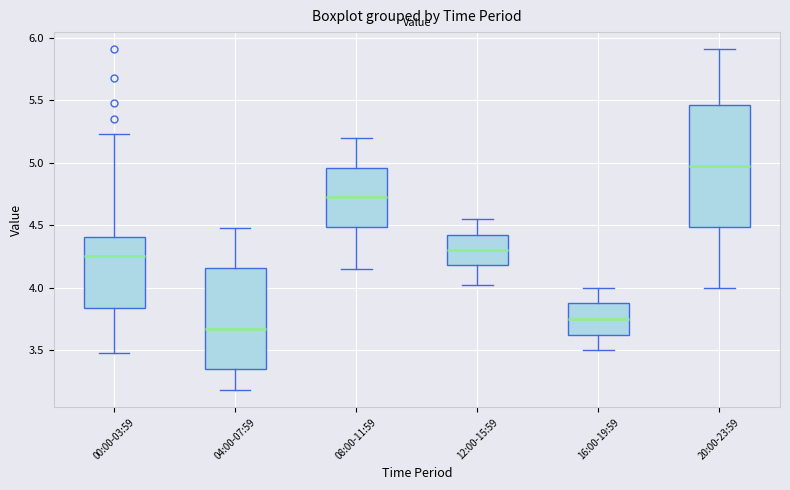

Reading left to right, transcribe this box plot: for each box, give where its median line is, the range the box spans, and where its two whiskers end, as read against the y-axis. The values are not printed on the chart, so give them approximately, as read against the axis.

00:00-03:59: median 4.25, box 3.85 to 4.40, whiskers 3.50 to 5.25
04:00-07:59: median 3.70, box 3.35 to 4.15, whiskers 3.20 to 4.50
08:00-11:59: median 4.75, box 4.50 to 4.95, whiskers 4.15 to 5.20
12:00-15:59: median 4.30, box 4.20 to 4.40, whiskers 4.00 to 4.55
16:00-19:59: median 3.75, box 3.60 to 3.90, whiskers 3.50 to 4.00
20:00-23:59: median 5.00, box 4.50 to 5.45, whiskers 4.00 to 5.90